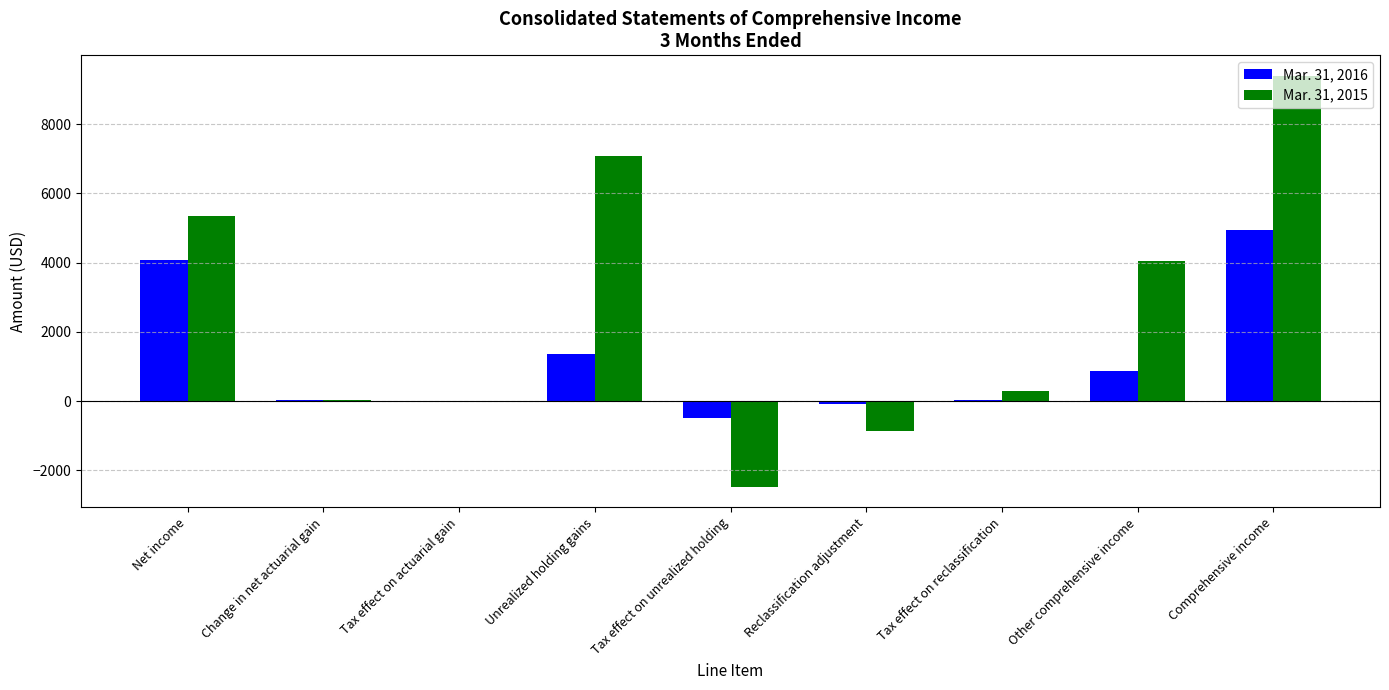

Count the number of data series in this chart.

2